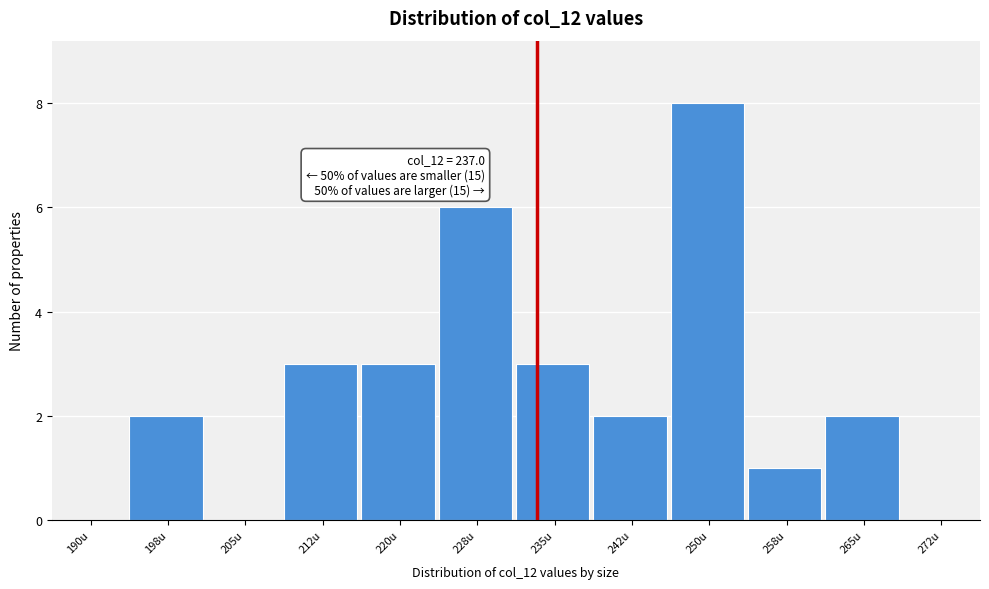

Reading left to right, extract all data points from this chart.

190u=0	198u=2	205u=0	212u=3	220u=3	228u=6	235u=3	242u=2	250u=8	258u=1	265u=2	272u=0